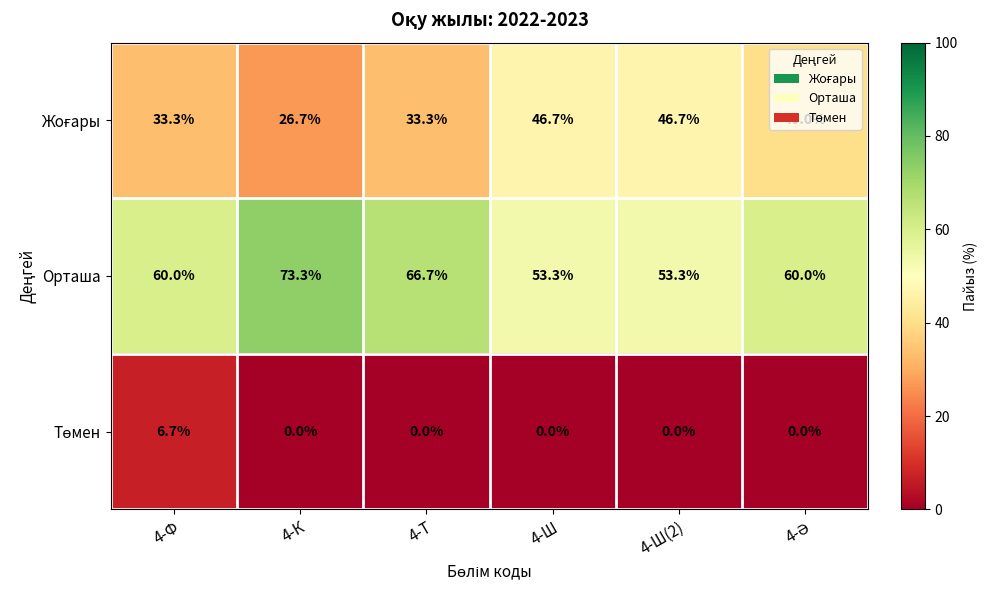

Count the number of categories in the chart.

6